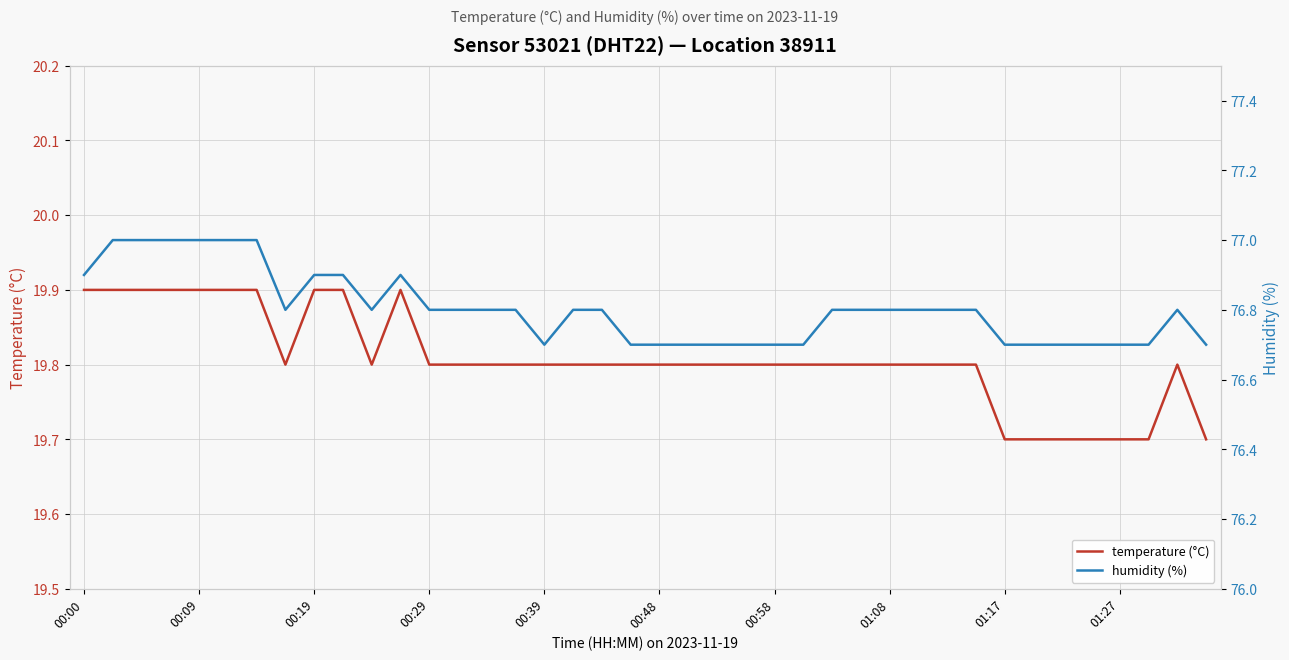

What is the minimum value for temperature (°C)?

19.7